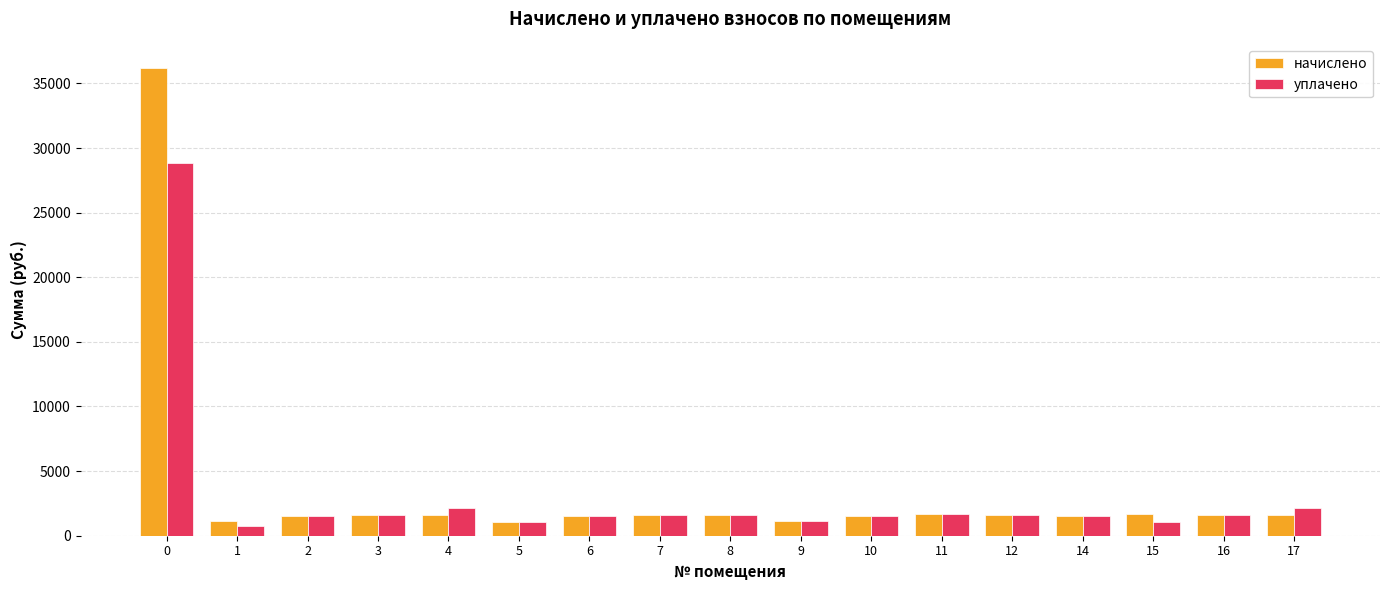

How many values in the уплачено series exceed 1574?

9